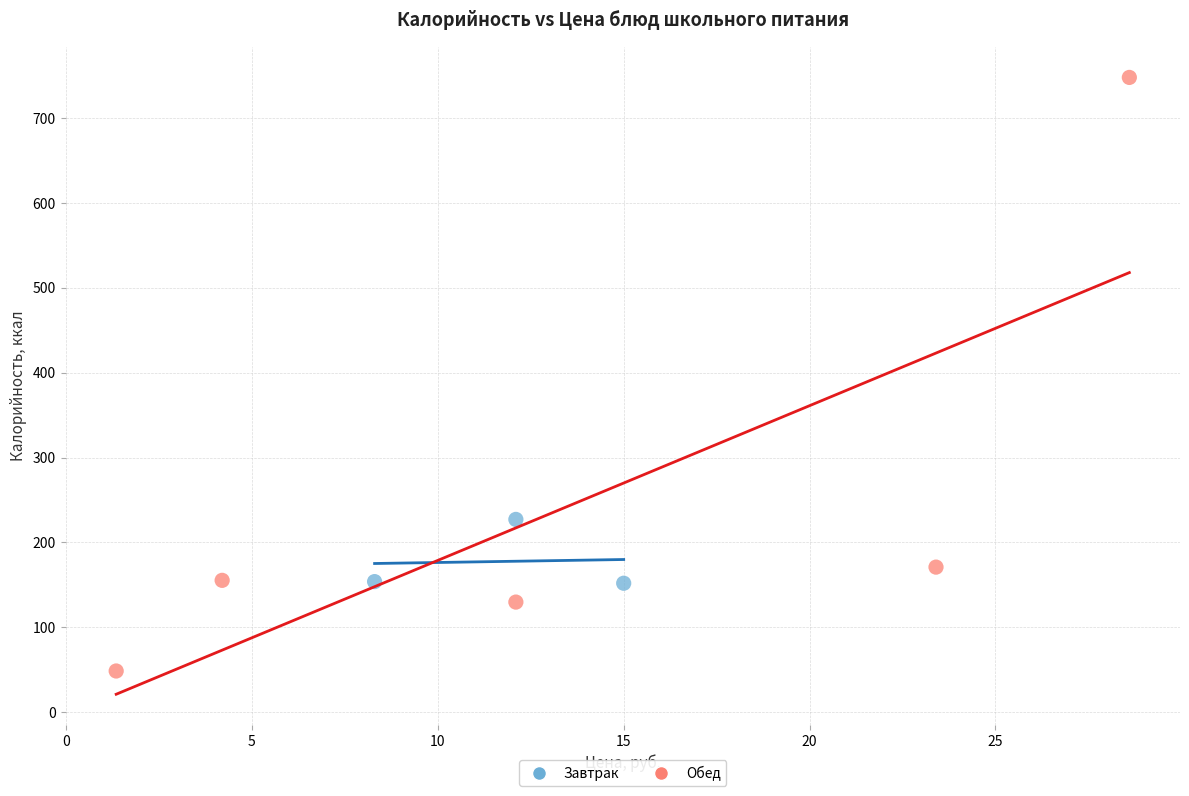

What are all the series names shown in the legend?

Завтрак, Обед